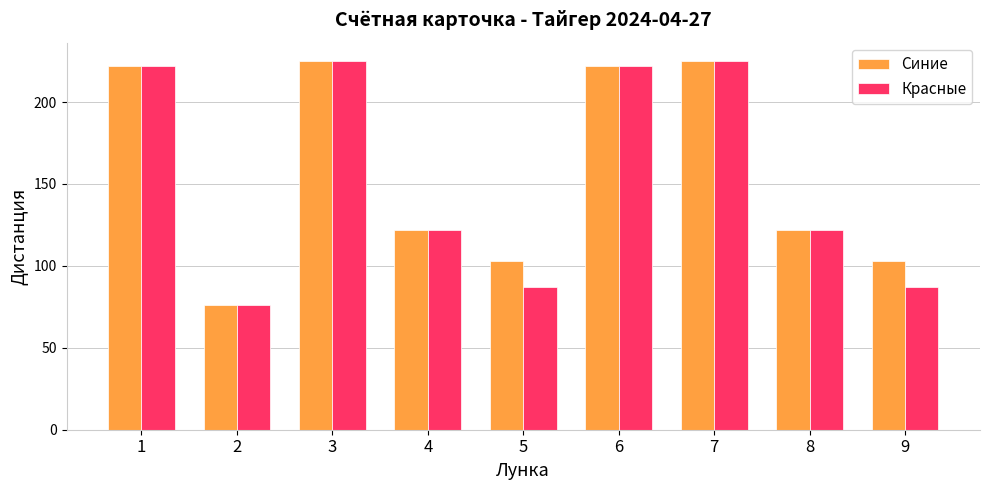

Reading left to right, extract all data points from this chart.

Синие: 1=222	2=76	3=225	4=122	5=103	6=222	7=225	8=122	9=103
Красные: 1=222	2=76	3=225	4=122	5=87	6=222	7=225	8=122	9=87